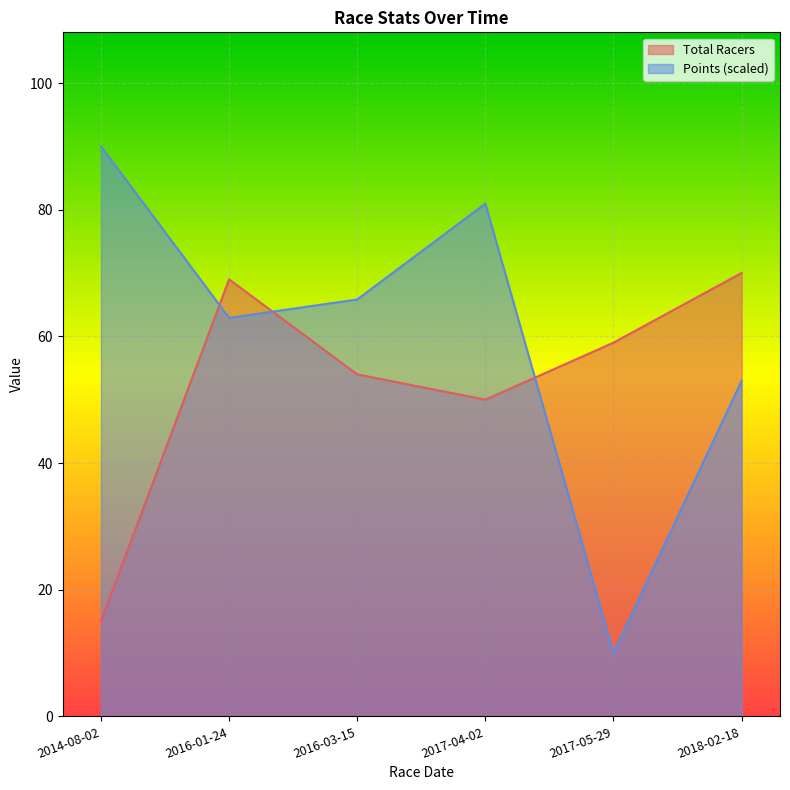

What is the greatest value displayed?

90.0